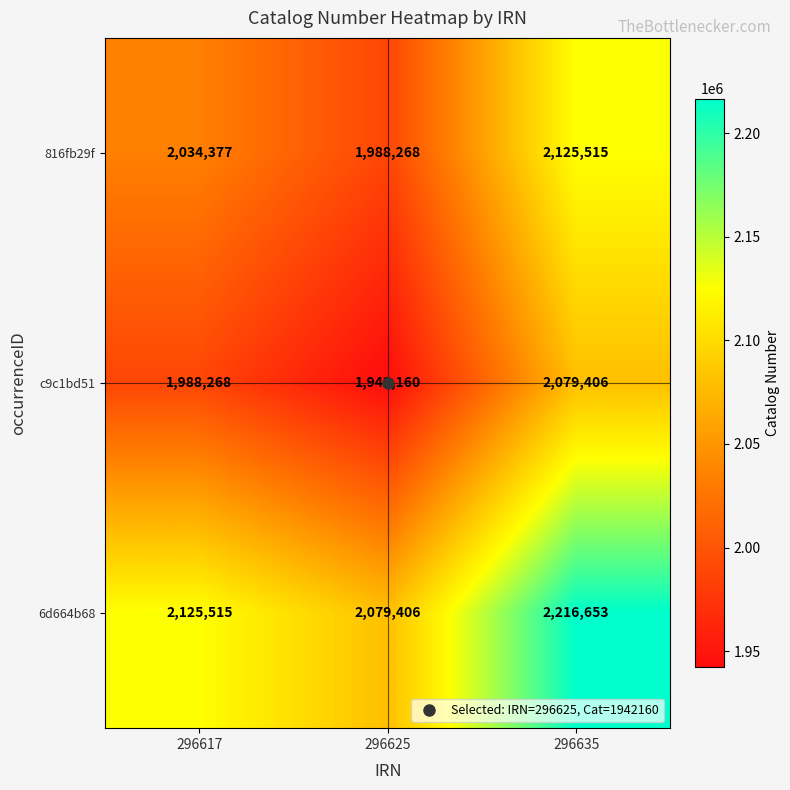

Rank the series by their average value, from lowest to highest.

c9c1bd51, 816fb29f, 6d664b68